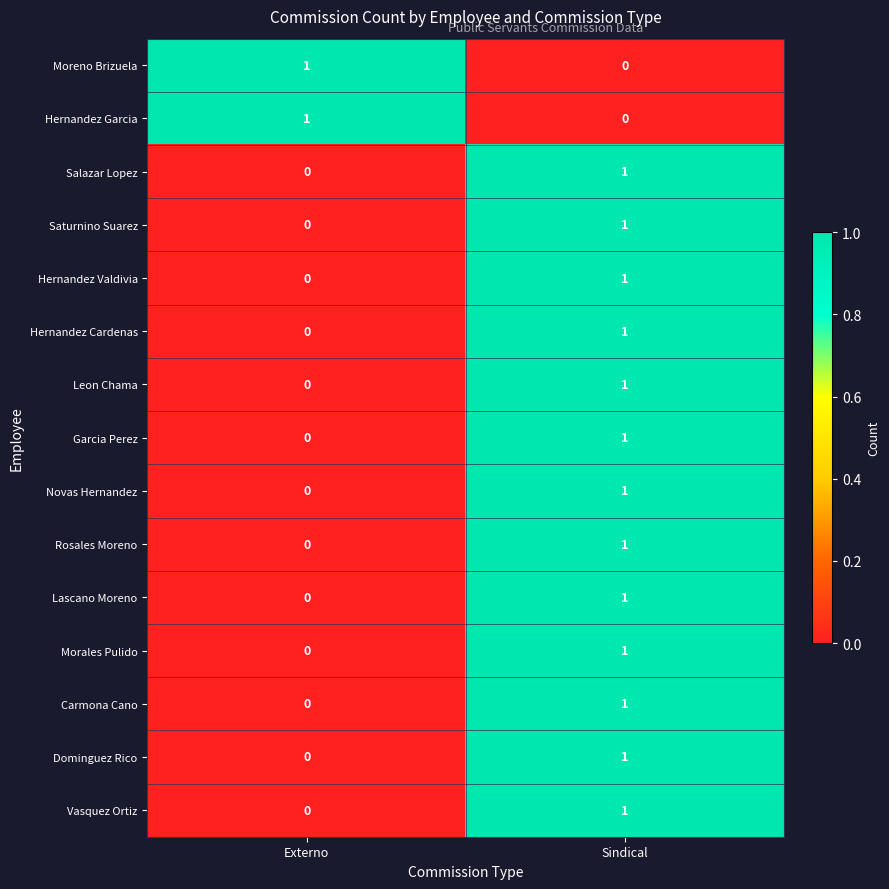

What is the maximum value shown in the chart?

1